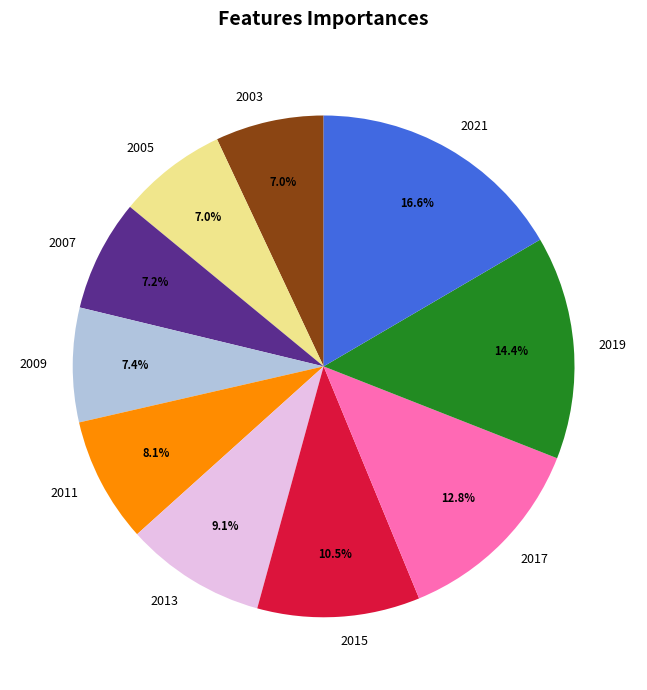

How many segments does this pie chart have?

10